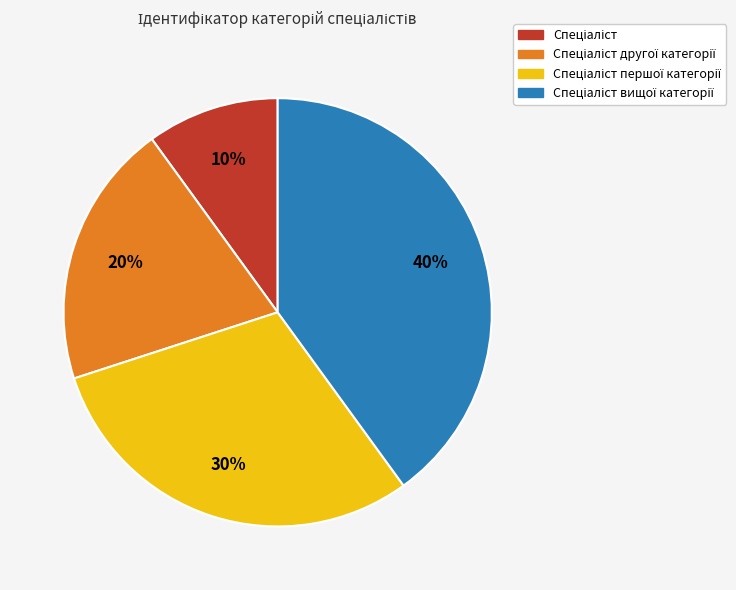

Does any single category account for the majority?

No